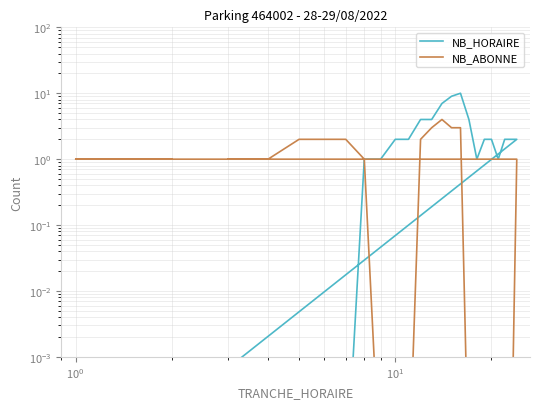

How many values in the NB_HORAIRE series are below 2?

11